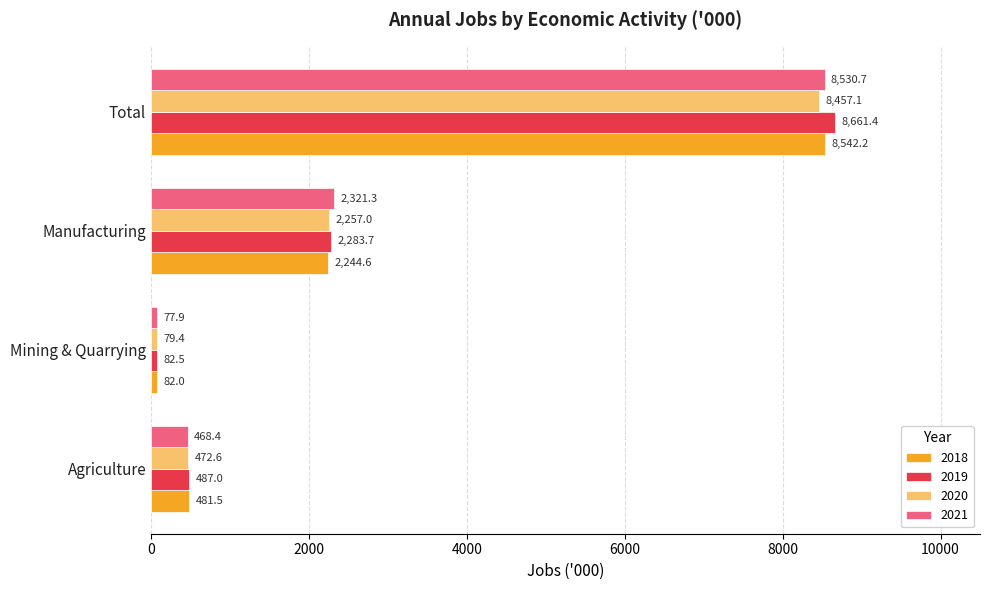

What is the approximate value of 2018 at Manufacturing?

2244.6